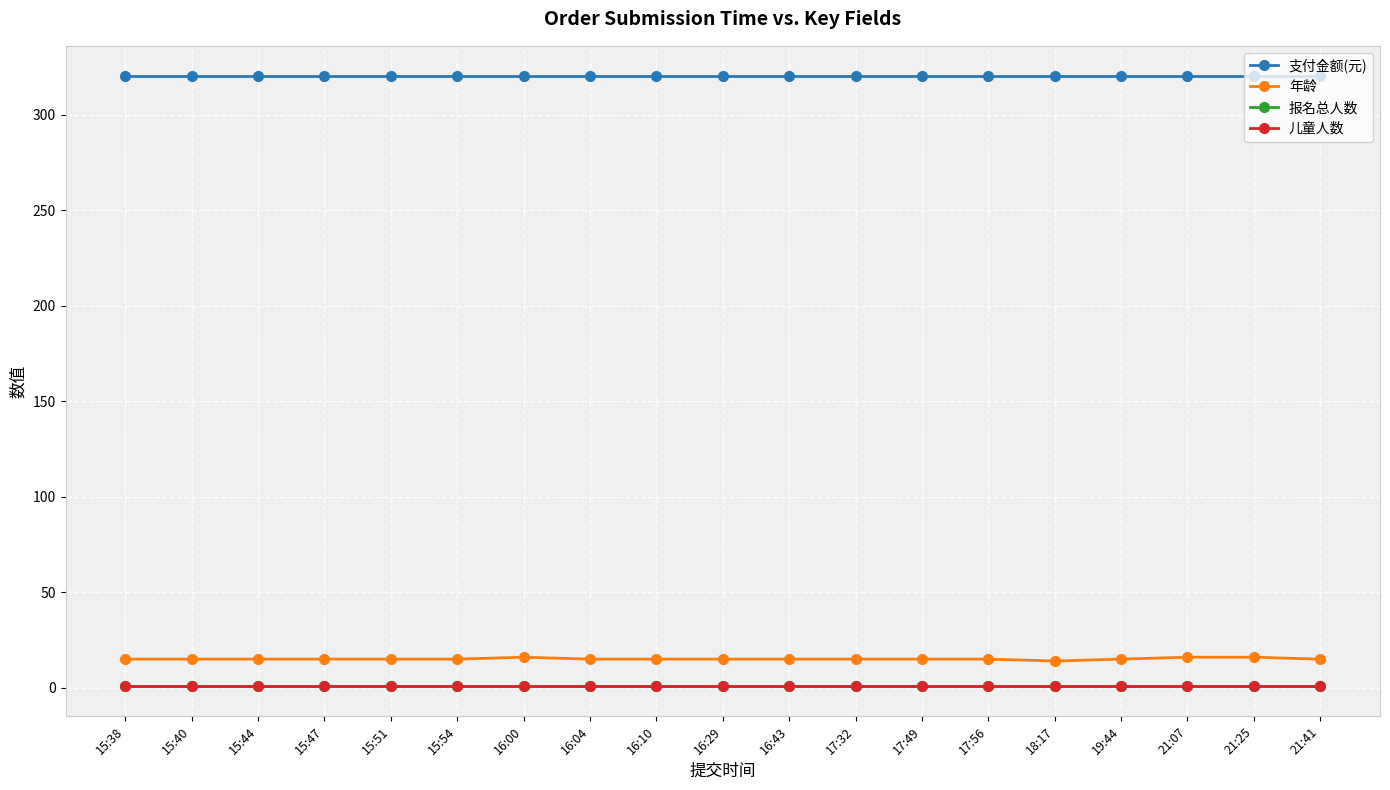

Read the 报名总人数 value at 21:25.

1